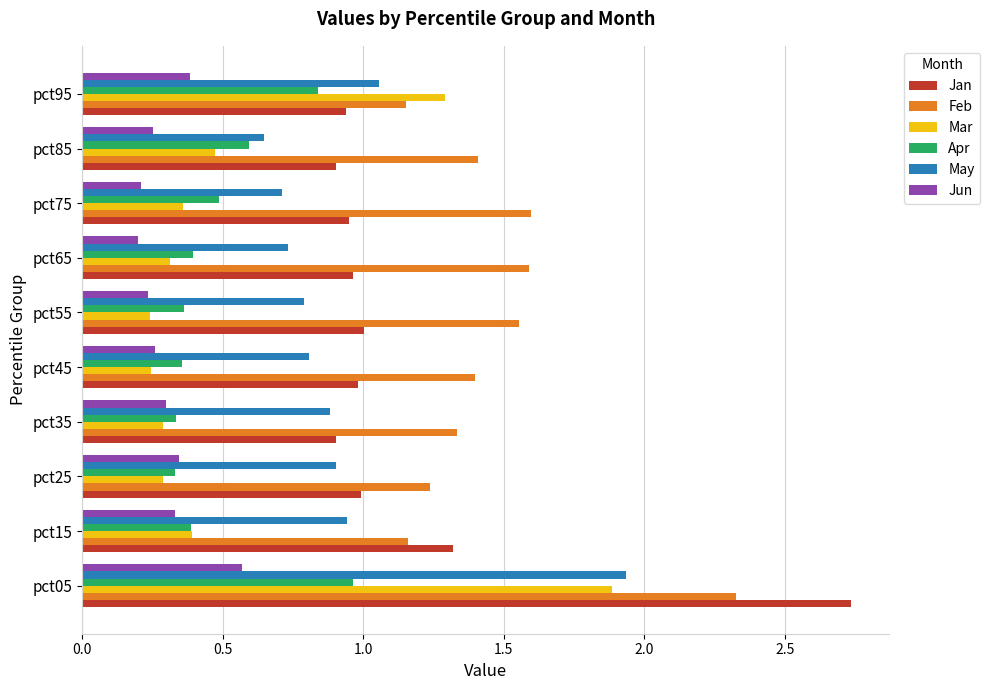

At which category is the sum across all series the highest?

pct05